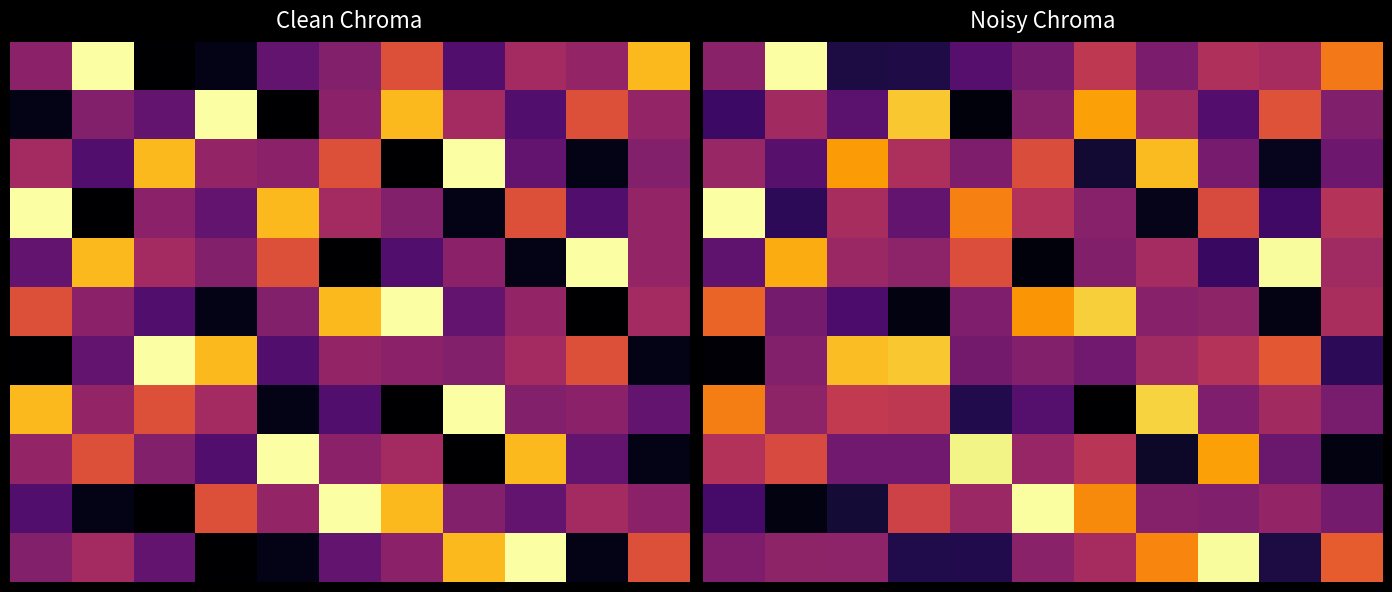

How many data points does each series have?

11